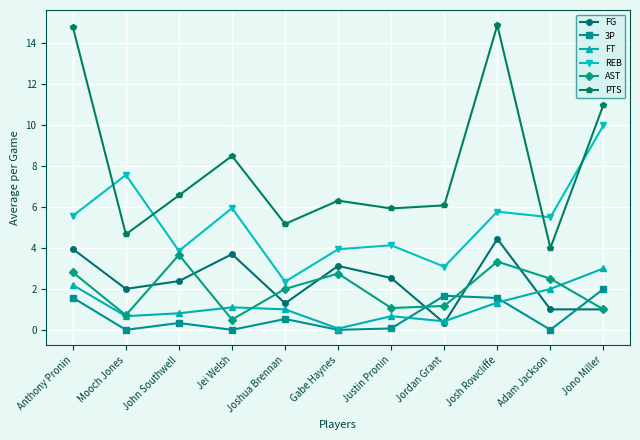

What is the sum of all FT values?

13.2